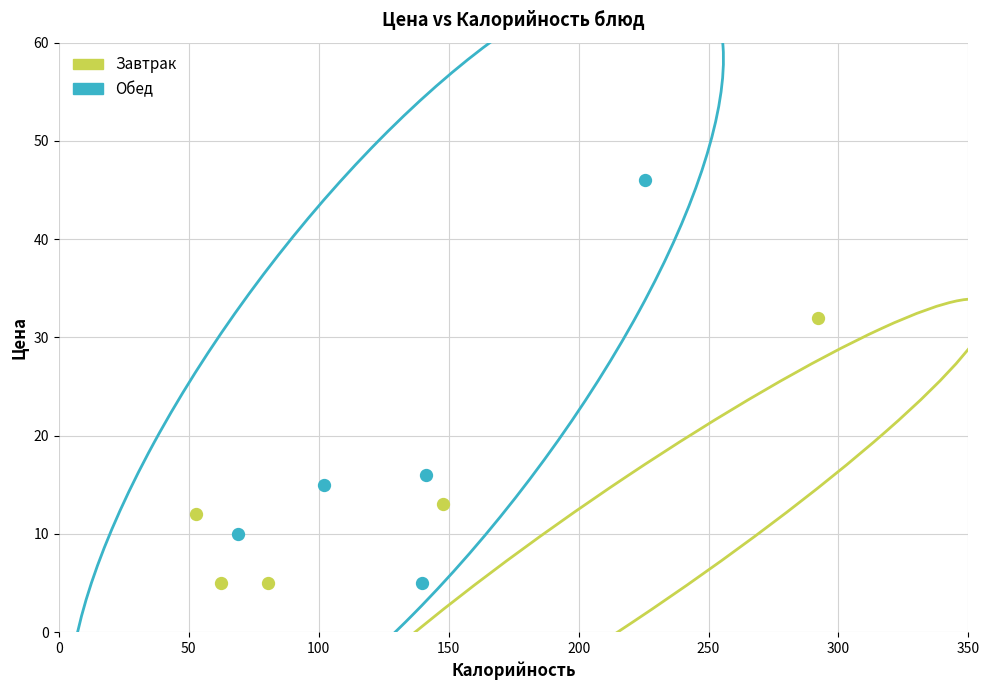

Which series reaches the maximum Y coordinate?

Обед